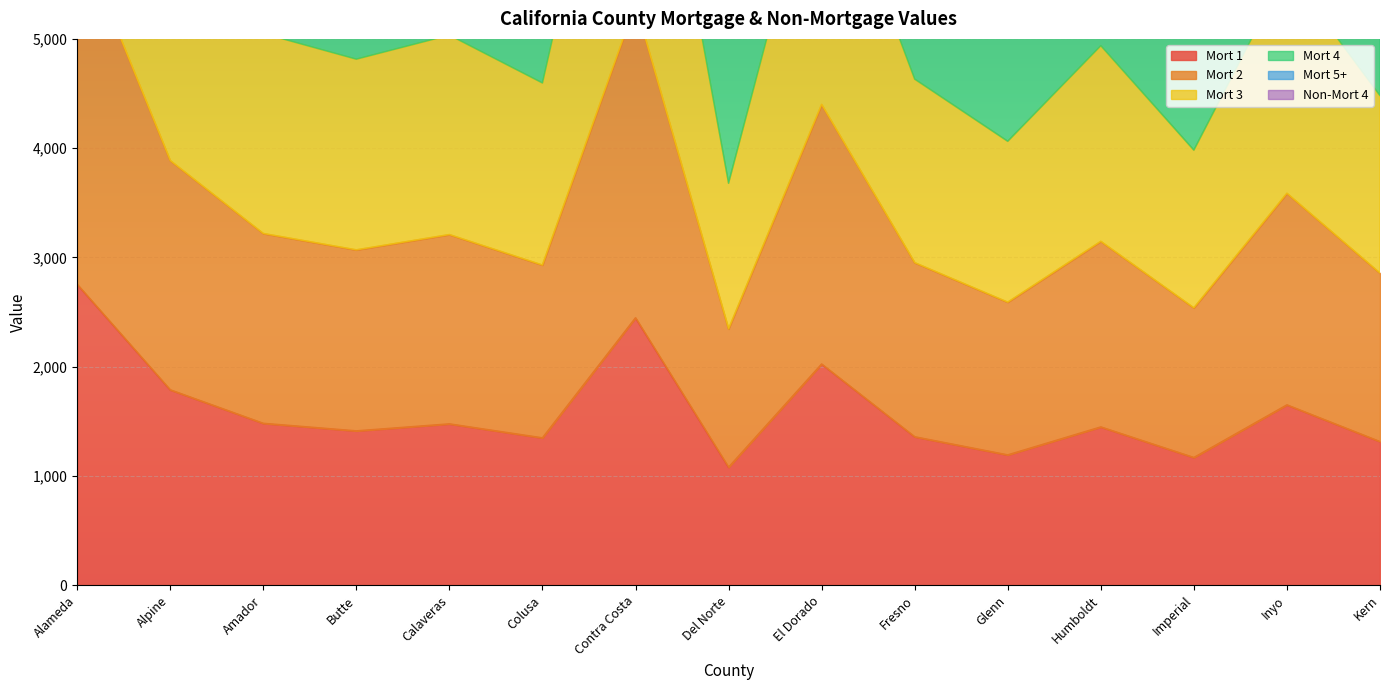

What is the maximum value for Mort 1?

2753